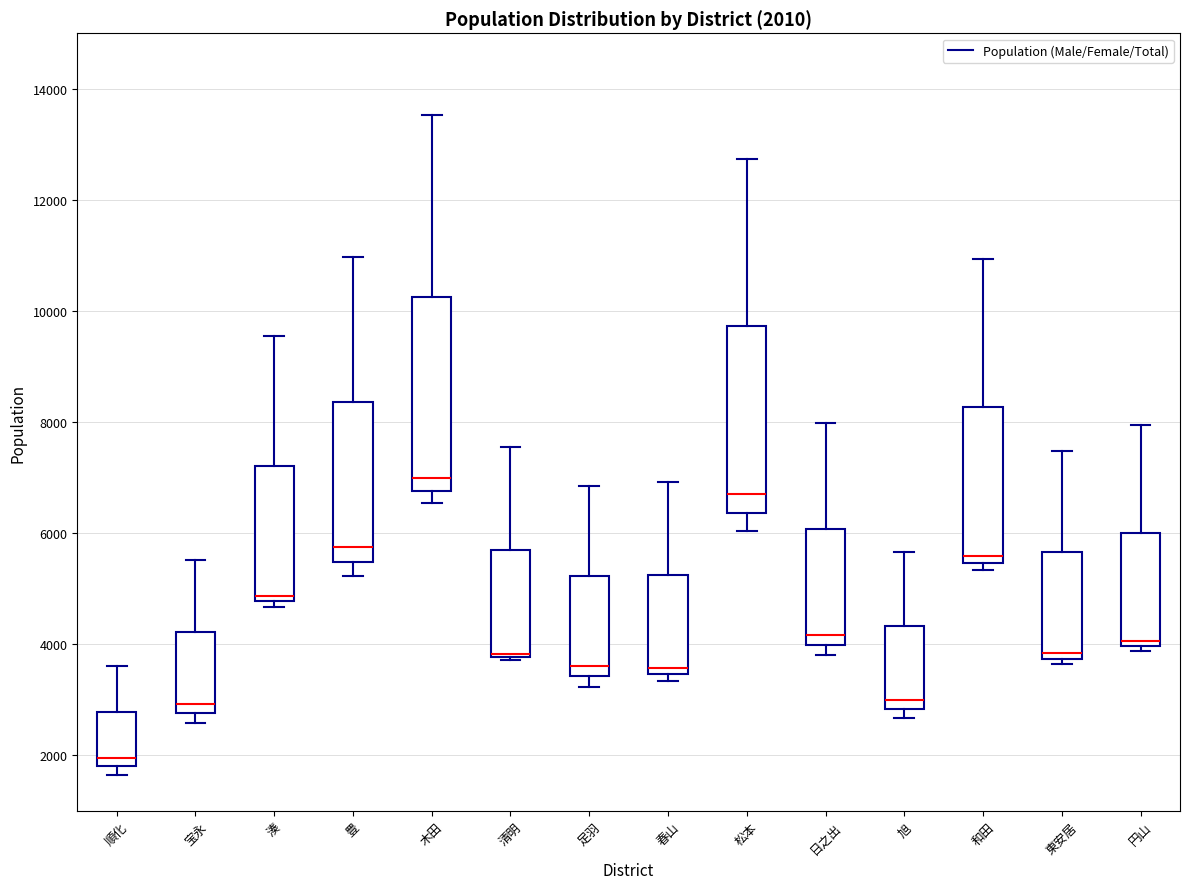

Which box's median line is the lowest?

順化